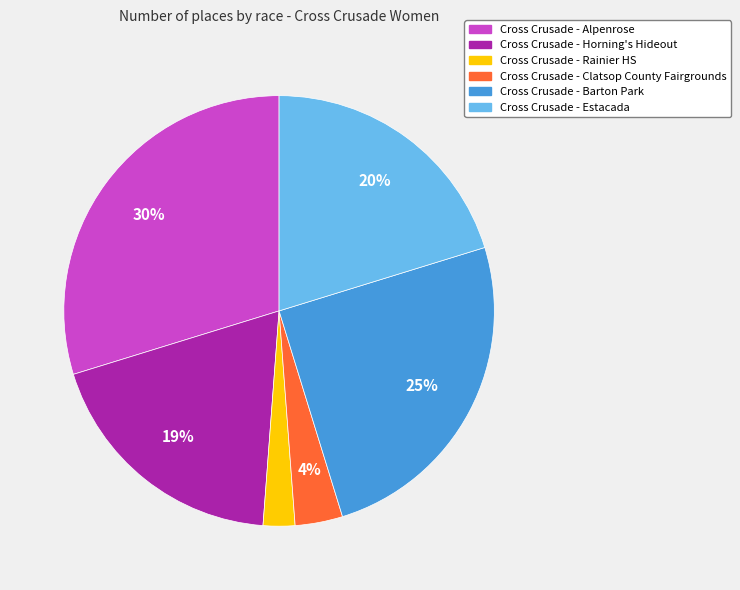

To the nearest percent, what percentage of the pie is Cross Crusade - Horning's Hideout?

19%